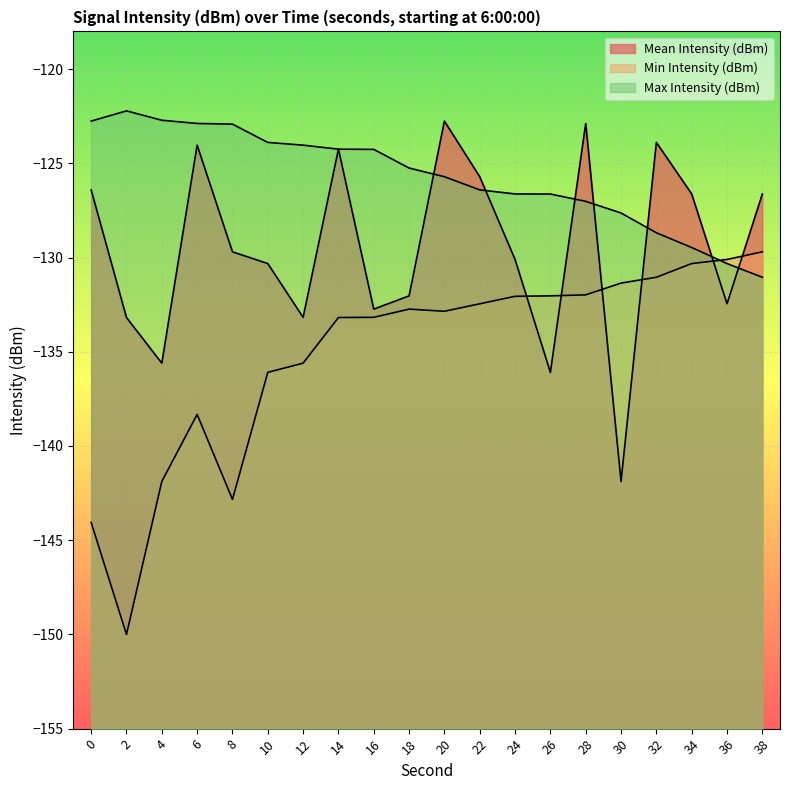

How many lines are shown in the chart?

3